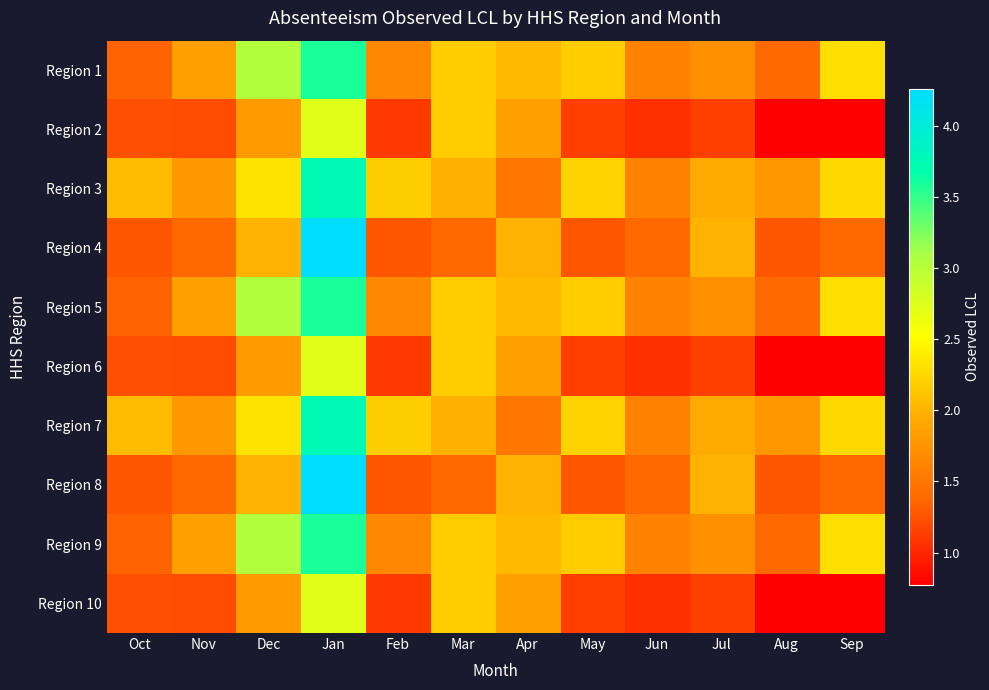

How many distinct data groups are displayed?

10